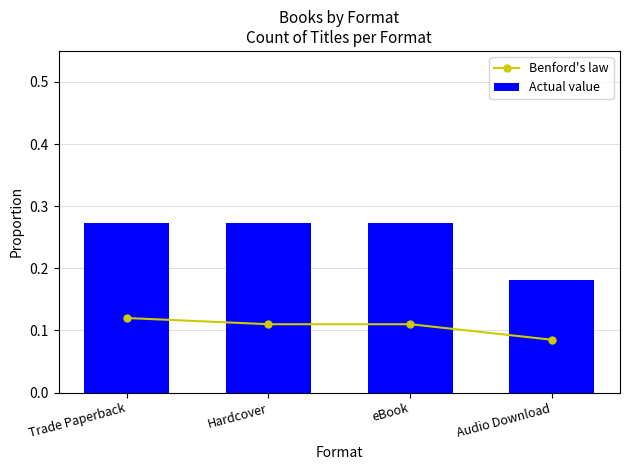

Is the value of Actual value at Hardcover greater than the value of Benford's law at Audio Download?

Yes